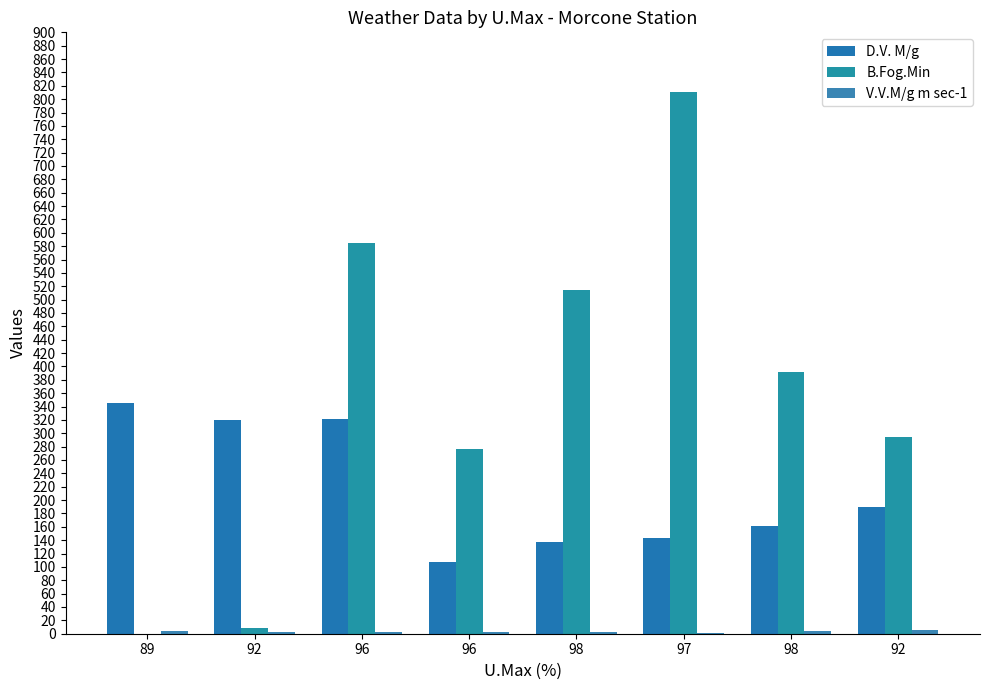

Is the value of B.Fog.Min at 92 greater than the value of V.V.M/g m sec-1 at 98?

Yes